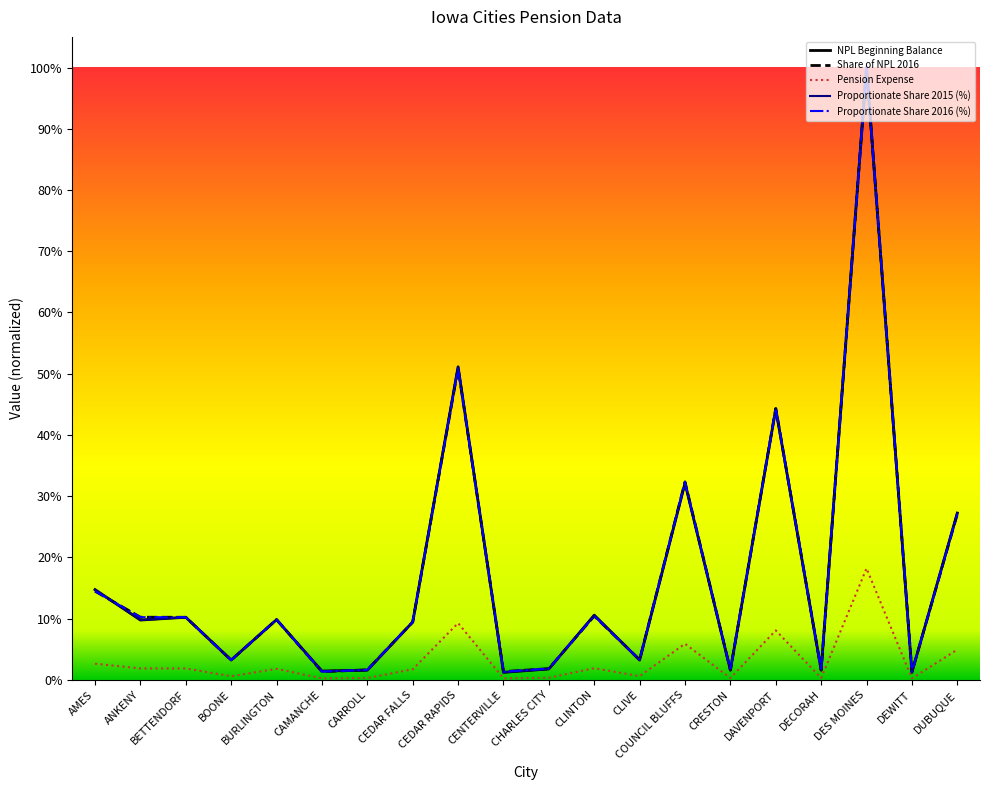

Reading left to right, extract all data points from this chart.

NPL Beginning Balance: 0.1	0.1	0.1	0.0	0.1	0.0	0.0	0.1	0.5	0.0	0.0	0.1	0.0	0.3	0.0	0.4	0.0	1.0	0.0	0.3
Share of NPL 2016: 0.1	0.1	0.1	0.0	0.1	0.0	0.0	0.1	0.5	0.0	0.0	0.1	0.0	0.3	0.0	0.4	0.0	1.0	0.0	0.3
Pension Expense: 0.0	0.0	0.0	0.0	0.0	0.0	0.0	0.0	0.1	0.0	0.0	0.0	0.0	0.1	0.0	0.1	0.0	0.2	0.0	0.0
Proportionate Share 2015 (%): 0.1	0.1	0.1	0.0	0.1	0.0	0.0	0.1	0.5	0.0	0.0	0.1	0.0	0.3	0.0	0.4	0.0	1.0	0.0	0.3
Proportionate Share 2016 (%): 0.1	0.1	0.1	0.0	0.1	0.0	0.0	0.1	0.5	0.0	0.0	0.1	0.0	0.3	0.0	0.4	0.0	1.0	0.0	0.3